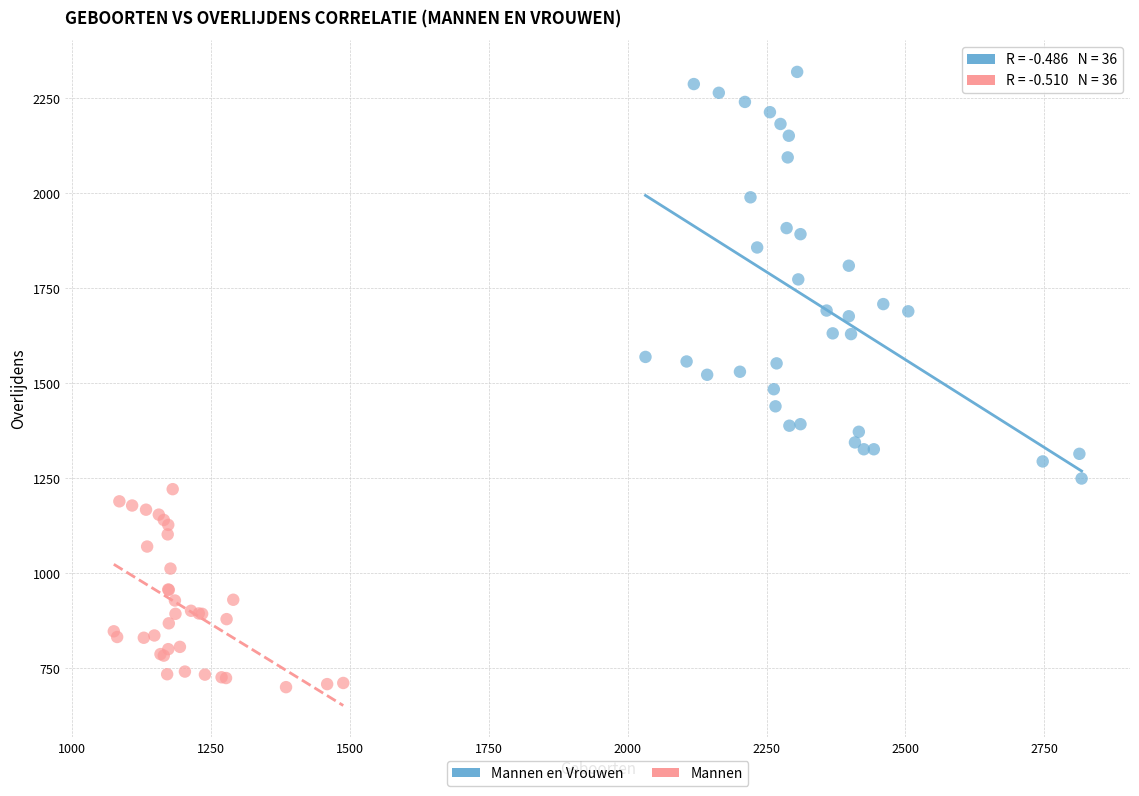

Which series contains the lowest Y value?

Mannen